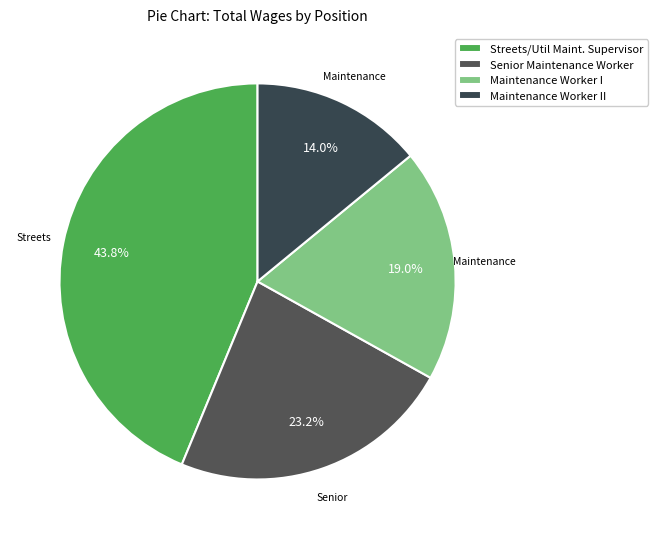

To the nearest percent, what percentage of the pie is Maintenance Worker II?

14%